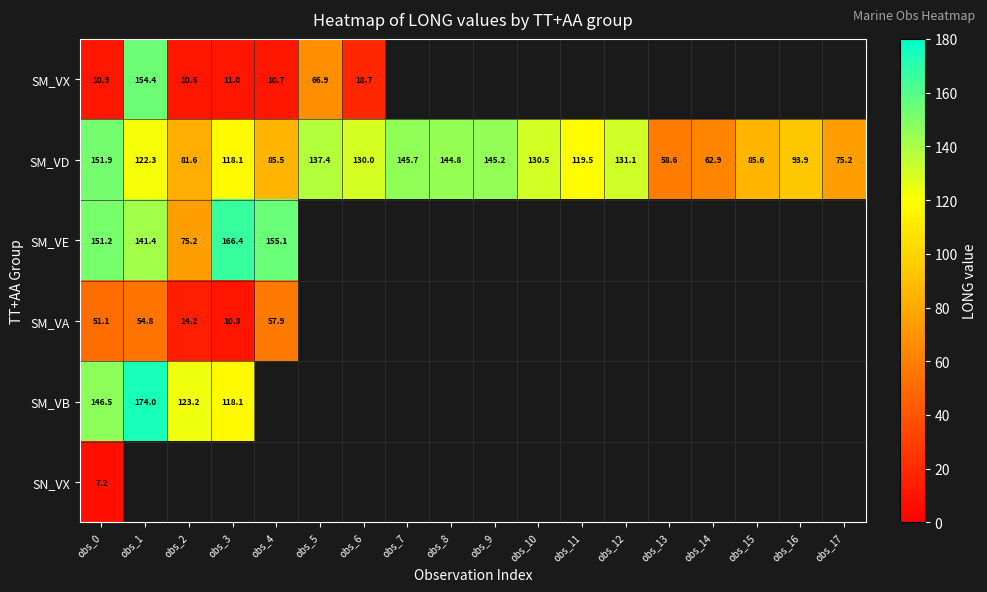

What is the average value of the SM_VD series?

112.2